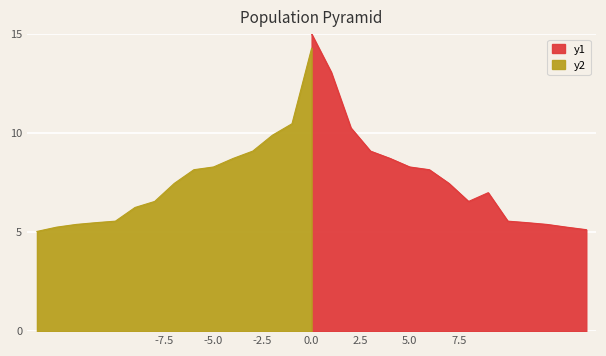

True or false: there are more than 2 points higher than both neighbors.

False